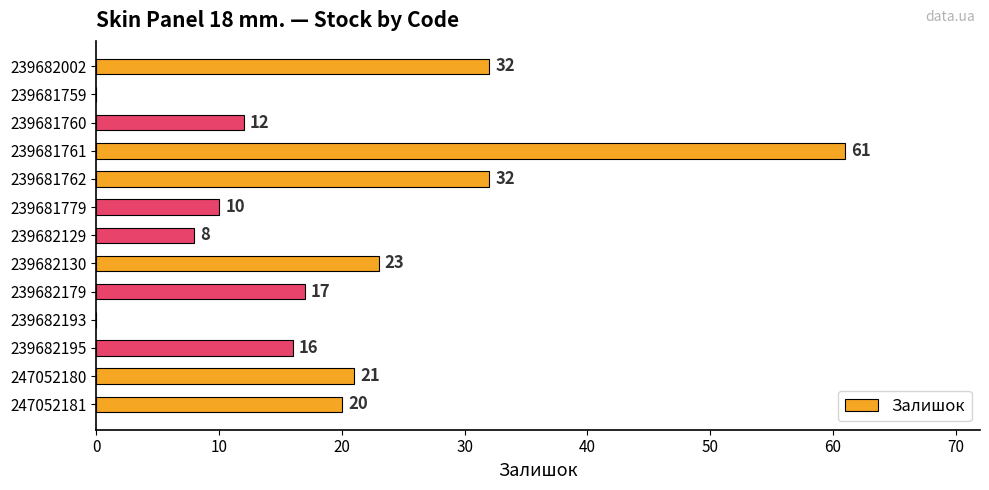

What is the sum of all values?

252